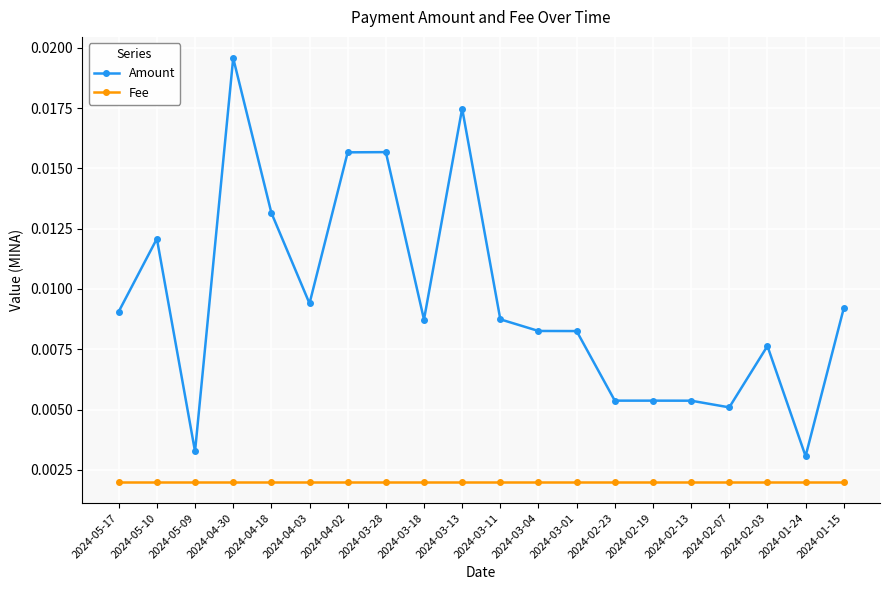

Where is Amount nearest to the value 0?

2024-01-24